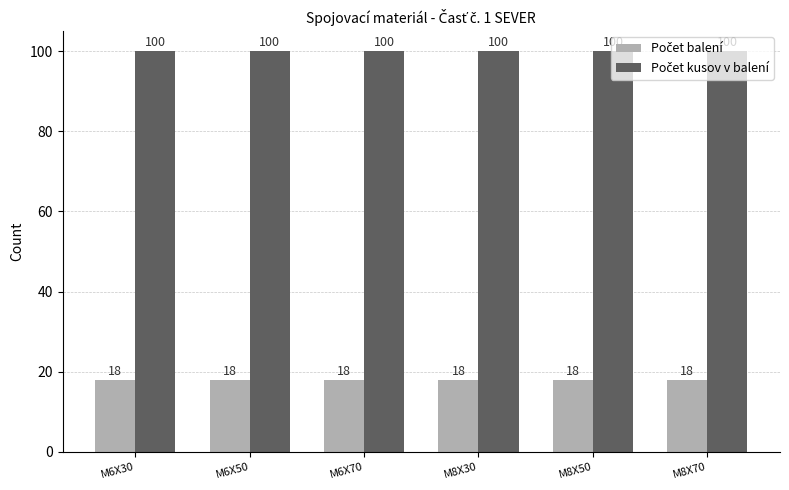

At how many categories does at least one series exceed 53?

6